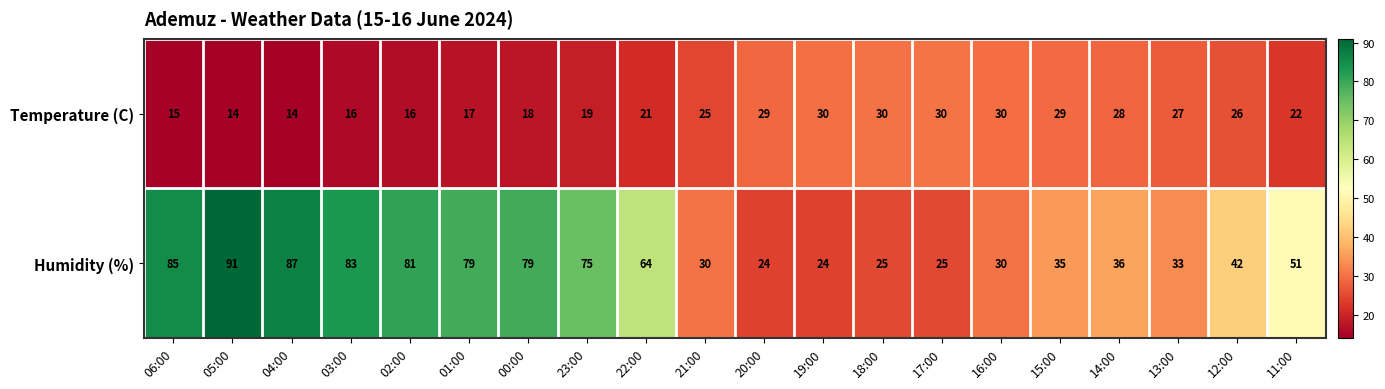

At which label does Humidity (%) reach its peak?

05:00